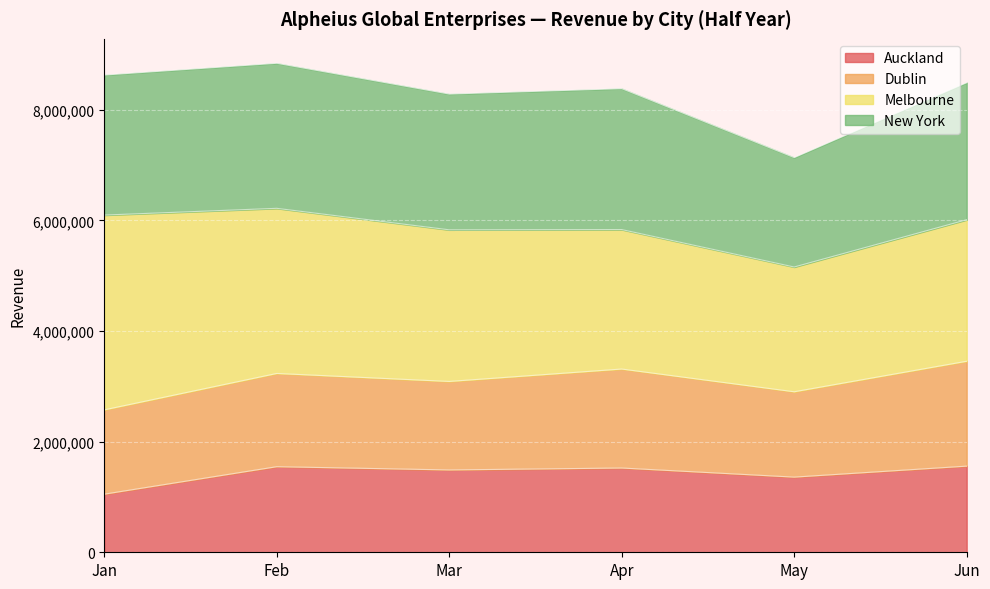

True or false: Auckland and New York cross at least once.

False